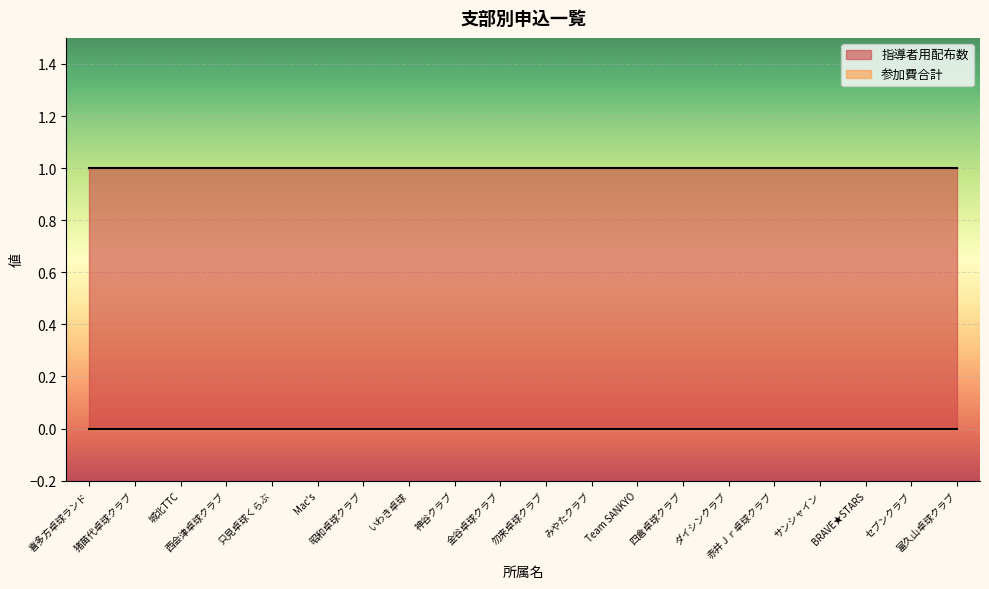

Reading left to right, transcribe all the data shown in this chart.

指導者用配布数: 1	1	1	1	1	1	1	1	1	1	1	1	1	1	1	1	1	1	1	1
参加費合計: 0	0	0	0	0	0	0	0	0	0	0	0	0	0	0	0	0	0	0	0